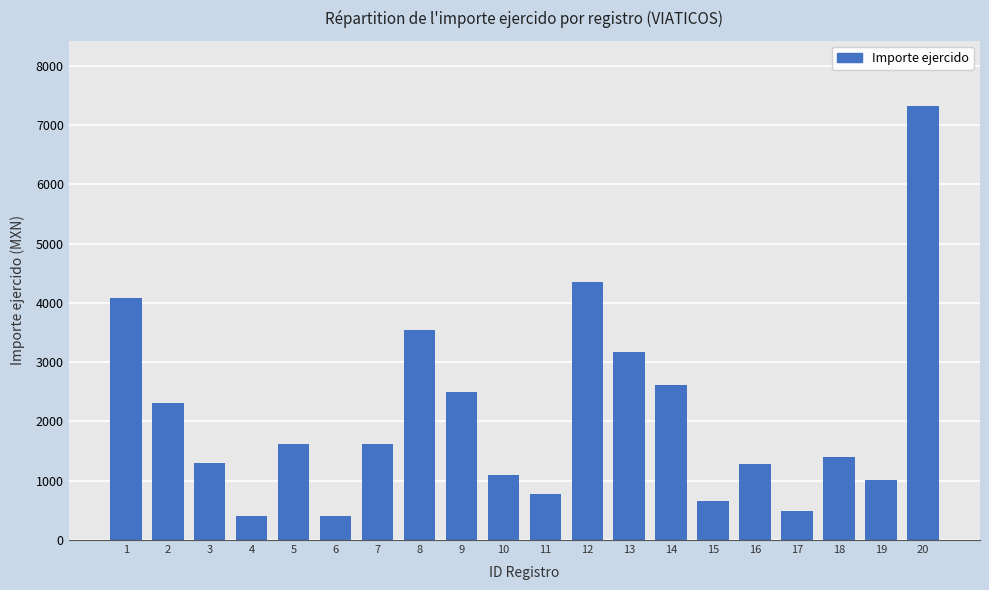

Is it true that the value at 1 is 4083.0?

True